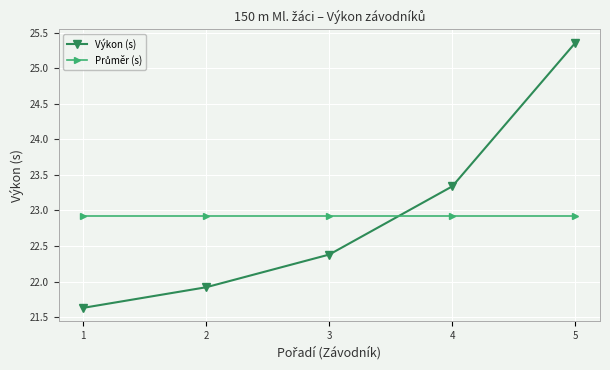

What is the difference between the Výkon (s) values at 2 and 5?

3.4